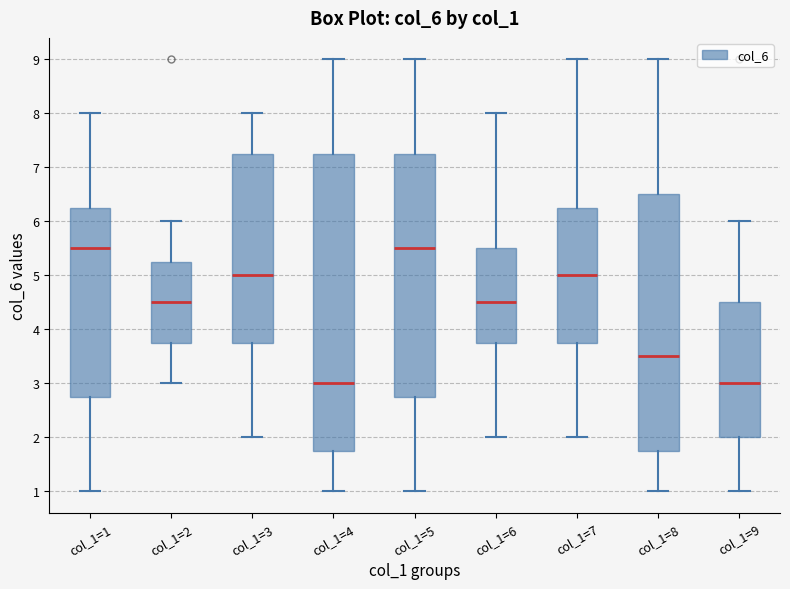

Reading left to right, read every box against the y-axis: the position of its median line, the range the box covers, and the ends of its whiskers. The values are not printed on the chart, so give them approximately, as read against the axis.

col_1=1: median 5.5, box 2.8 to 6.3, whiskers 1.0 to 8.0
col_1=2: median 4.5, box 3.8 to 5.3, whiskers 3.0 to 6.0
col_1=3: median 5.0, box 3.8 to 7.3, whiskers 2.0 to 8.0
col_1=4: median 3.0, box 1.8 to 7.3, whiskers 1.0 to 9.0
col_1=5: median 5.5, box 2.8 to 7.3, whiskers 1.0 to 9.0
col_1=6: median 4.5, box 3.8 to 5.5, whiskers 2.0 to 8.0
col_1=7: median 5.0, box 3.8 to 6.3, whiskers 2.0 to 9.0
col_1=8: median 3.5, box 1.8 to 6.5, whiskers 1.0 to 9.0
col_1=9: median 3.0, box 2.0 to 4.5, whiskers 1.0 to 6.0